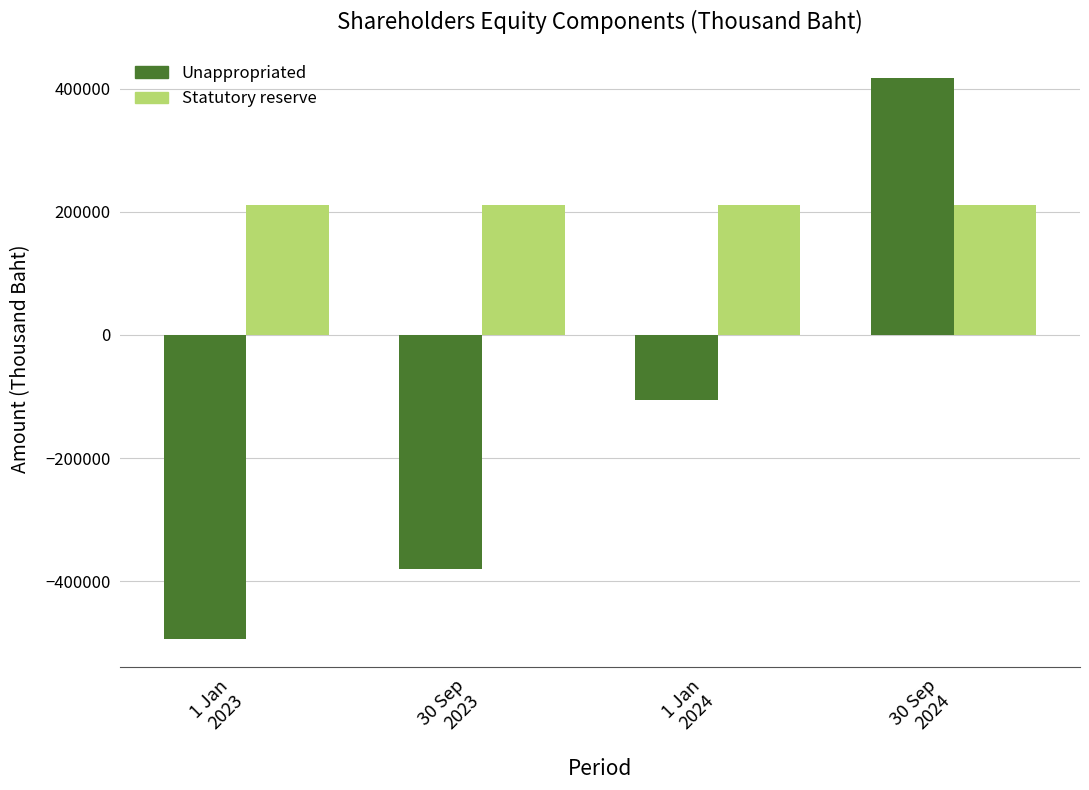

List the series in order of their overall mean, highest first.

Statutory reserve, Unappropriated